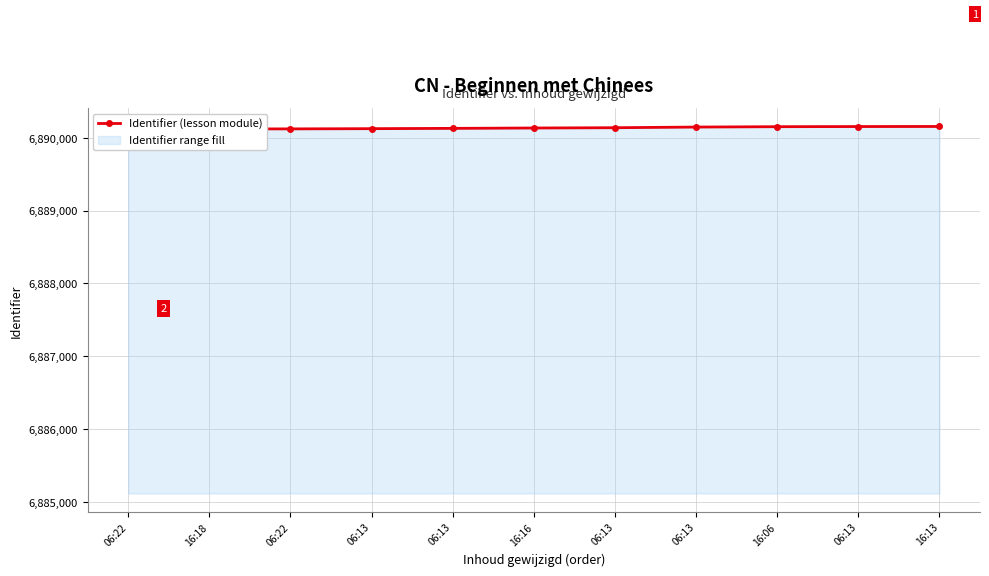

What is the difference between the second highest and minimum values?

34